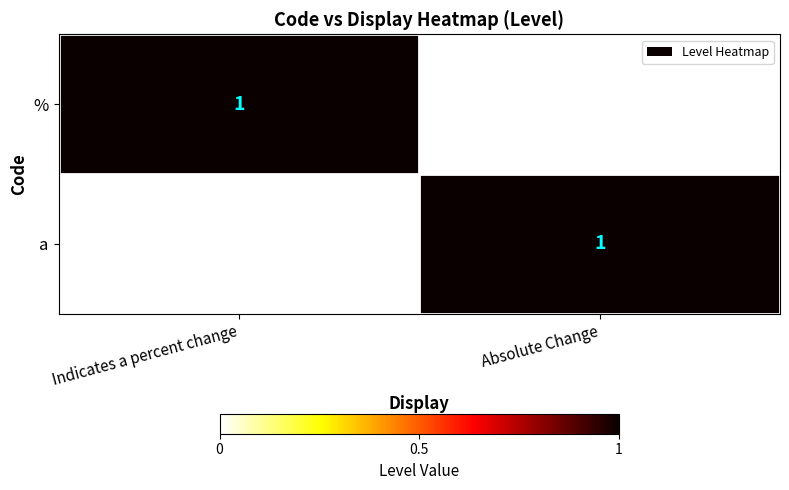

The value of % at Indicates a percent change is 1. True or false?

True